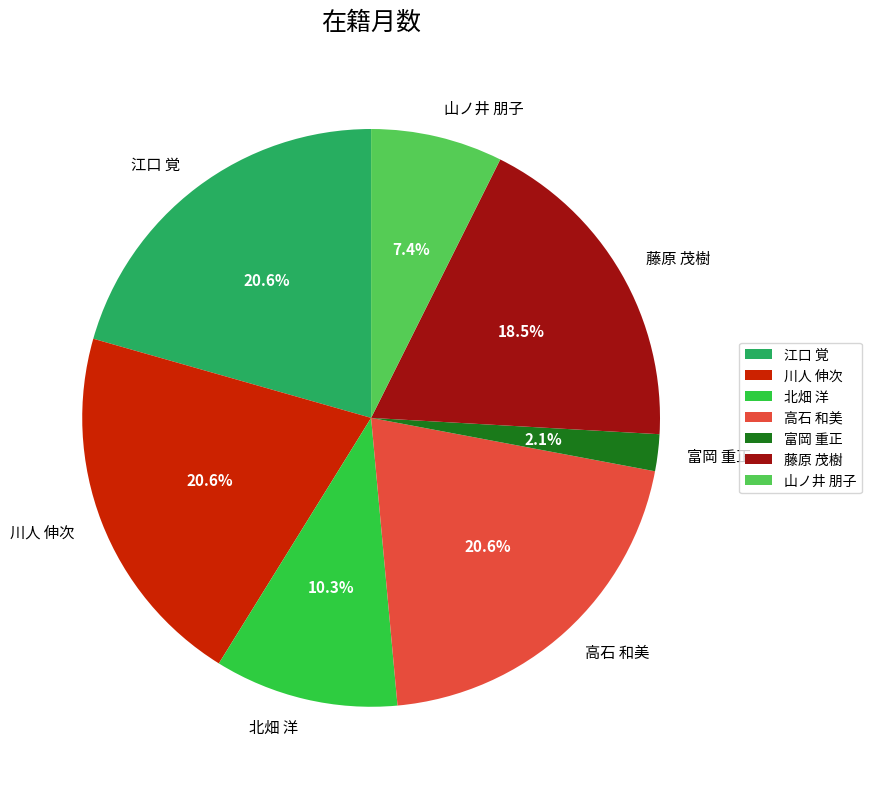

To the nearest percent, what is the difference between the 北畑 洋 and 藤原 茂樹 slice percentages?

8%